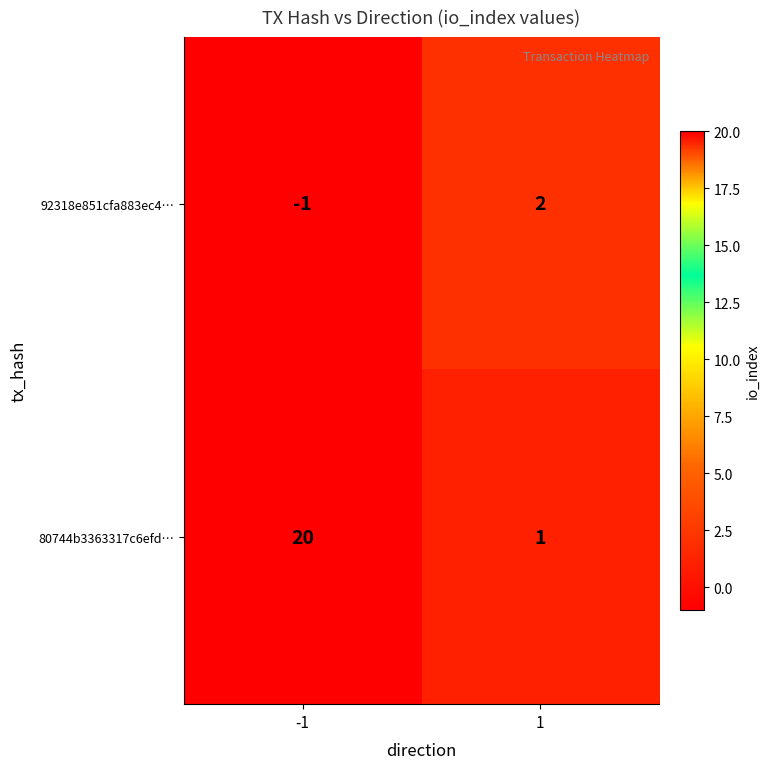

Reading left to right, list all the values displayed in this chart.

92318e851cfa883ec4…: -1=-1	1=2
80744b3363317c6efd…: -1=20	1=1